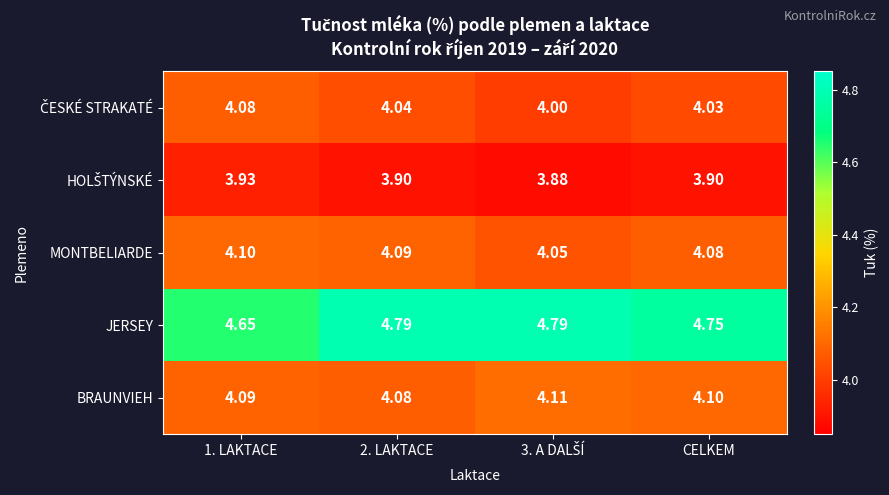

Which series has the largest total across all categories?

JERSEY